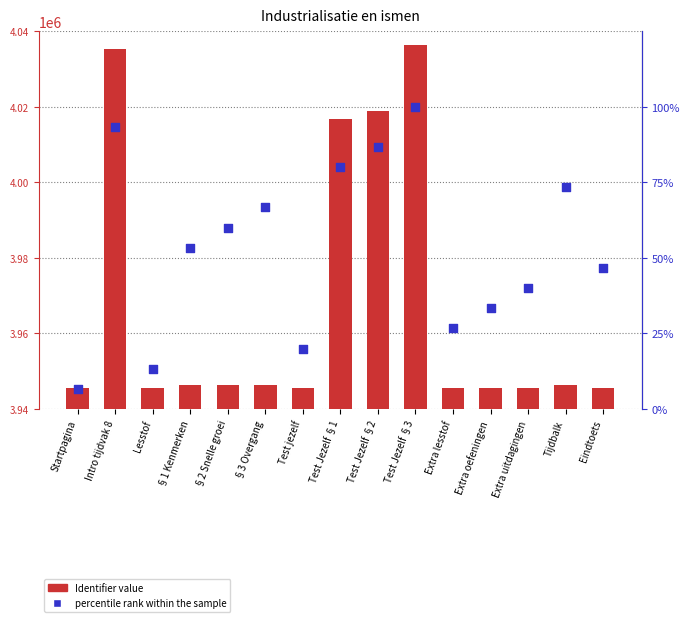

Which series has the widest spread of Y values?

Identifier